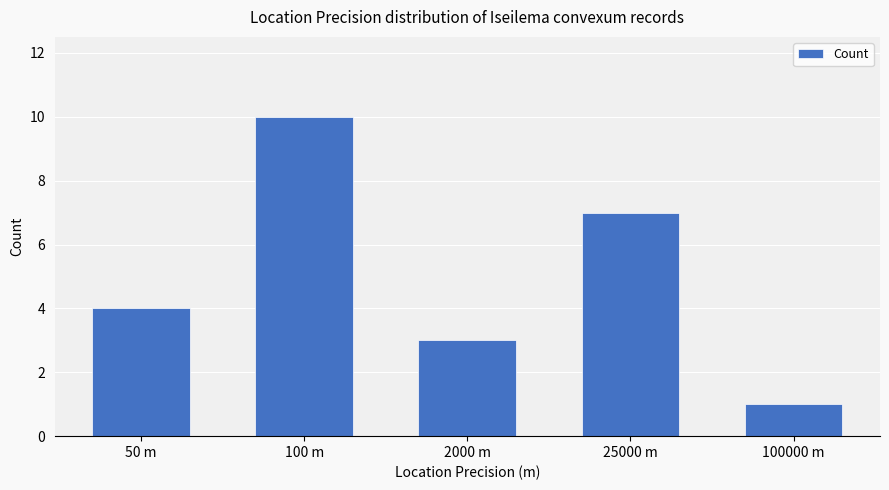

List the labels in order of value, smallest first.

100000 m, 2000 m, 50 m, 25000 m, 100 m